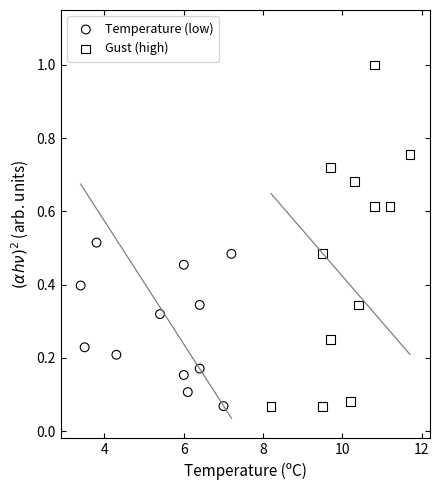

Which series has the widest spread of Y values?

Gust (high)